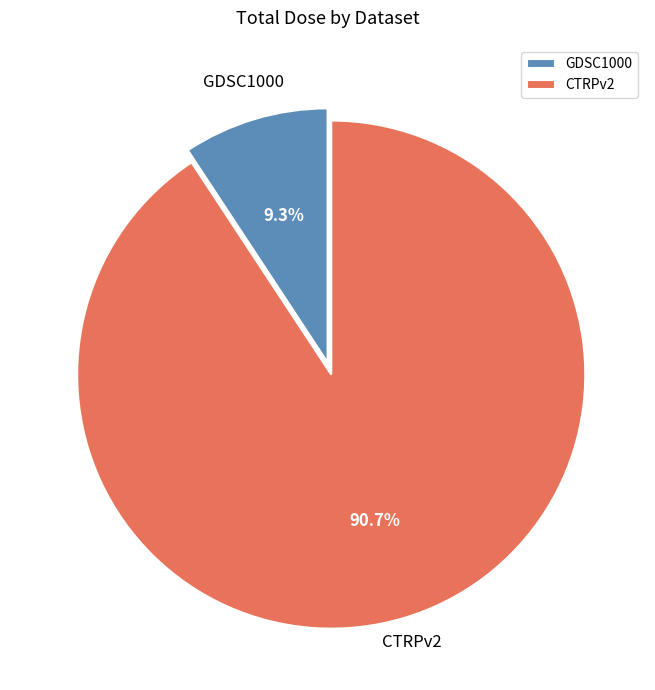

What is the largest slice in the pie chart?

CTRPv2